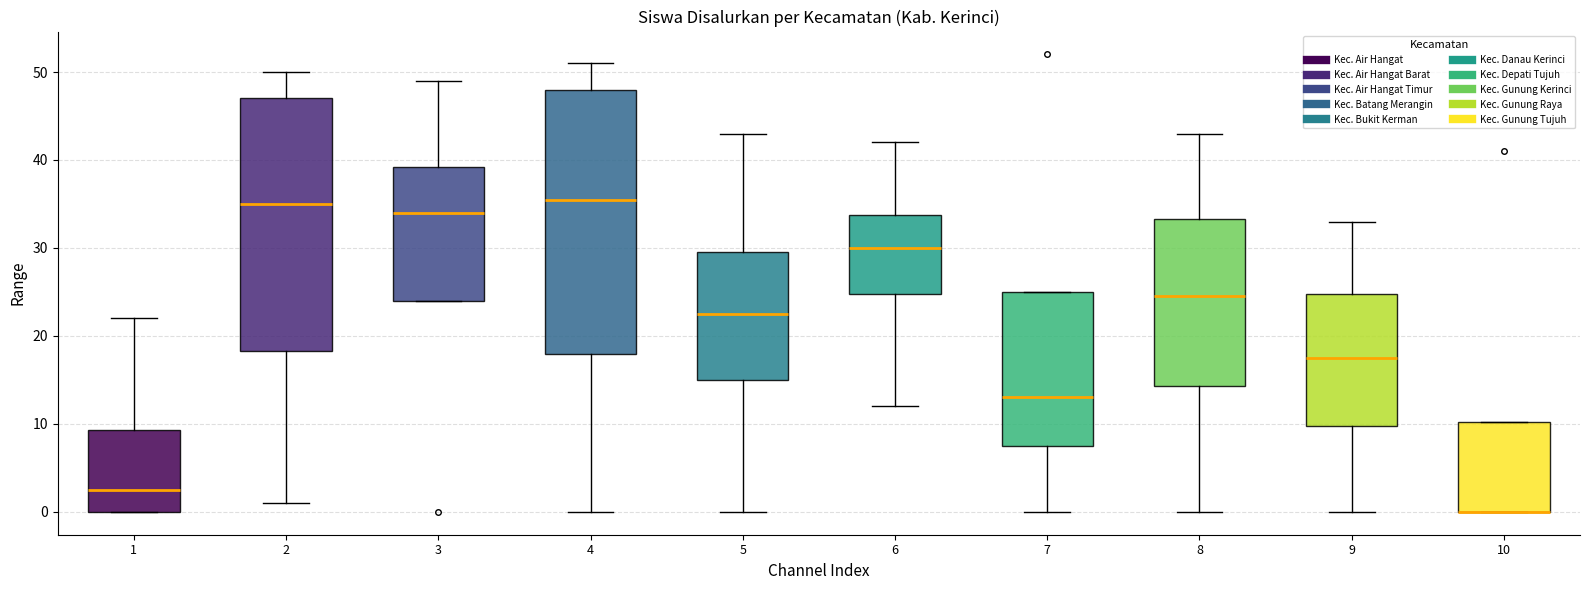

Where does the lower whisker of the box at x = 8 end on the y-axis? The values are not printed on the chart, so give them approximately, as read against the axis.

0